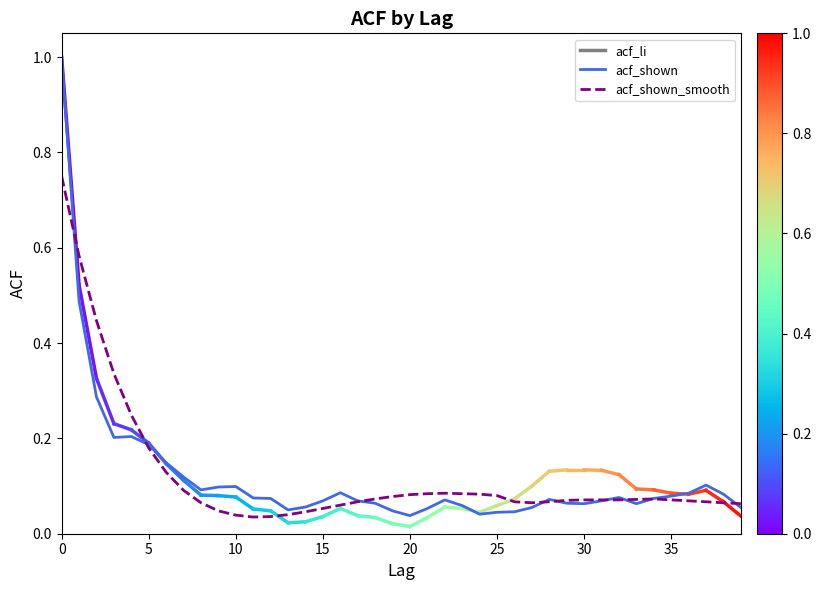

What is the maximum value shown in the chart?

1.0